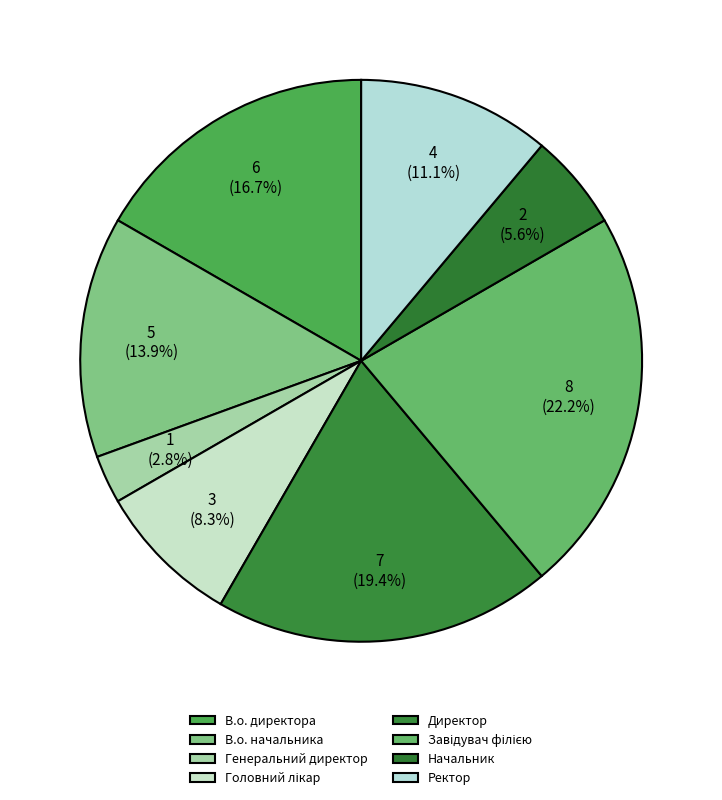

Is there any slice that represents more than half of the pie?

No